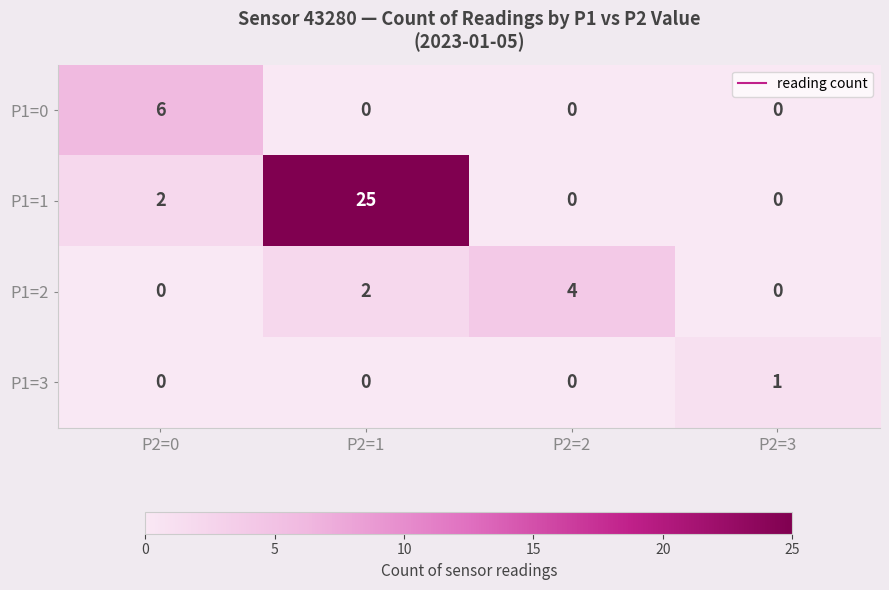

List the series in order of their peak value, lowest first.

P1=3, P1=2, P1=0, P1=1